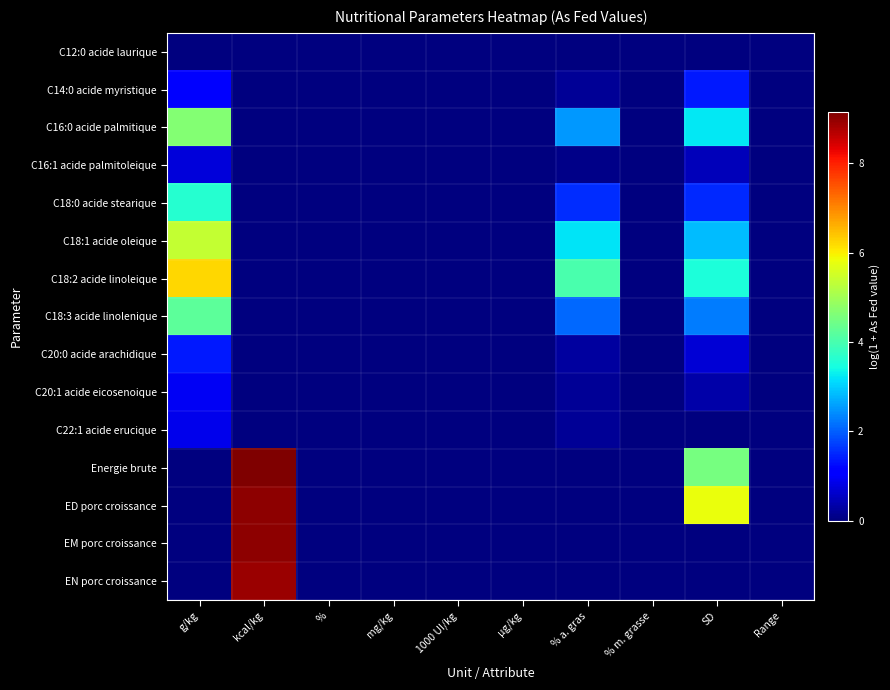

Which label corresponds to the largest value in the chart?

kcal/kg